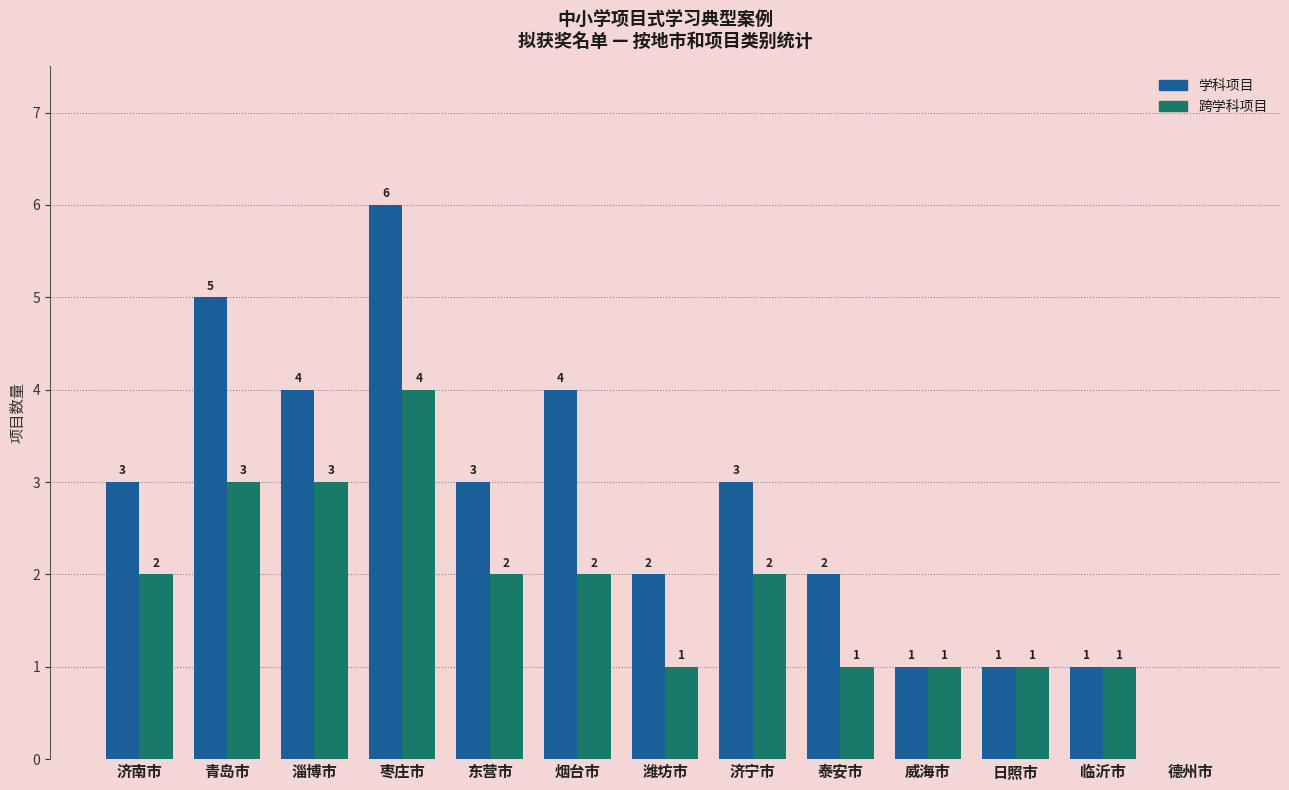

Is it true that 跨学科项目 equals 1 at 泰安市?

True